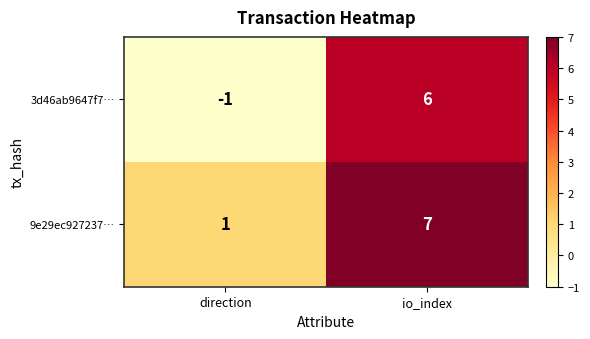

Rank the series by their maximum value, from highest to lowest.

9e29ec927237…, 3d46ab9647f7…